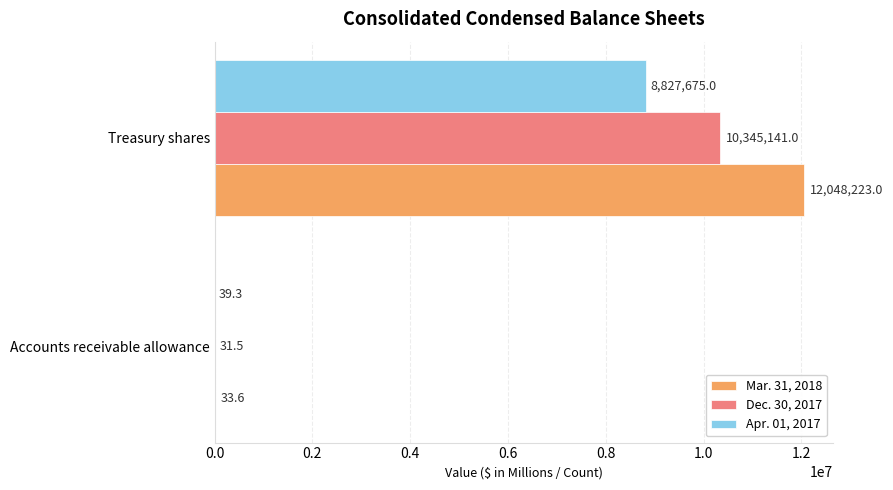

Count the number of categories in the chart.

2